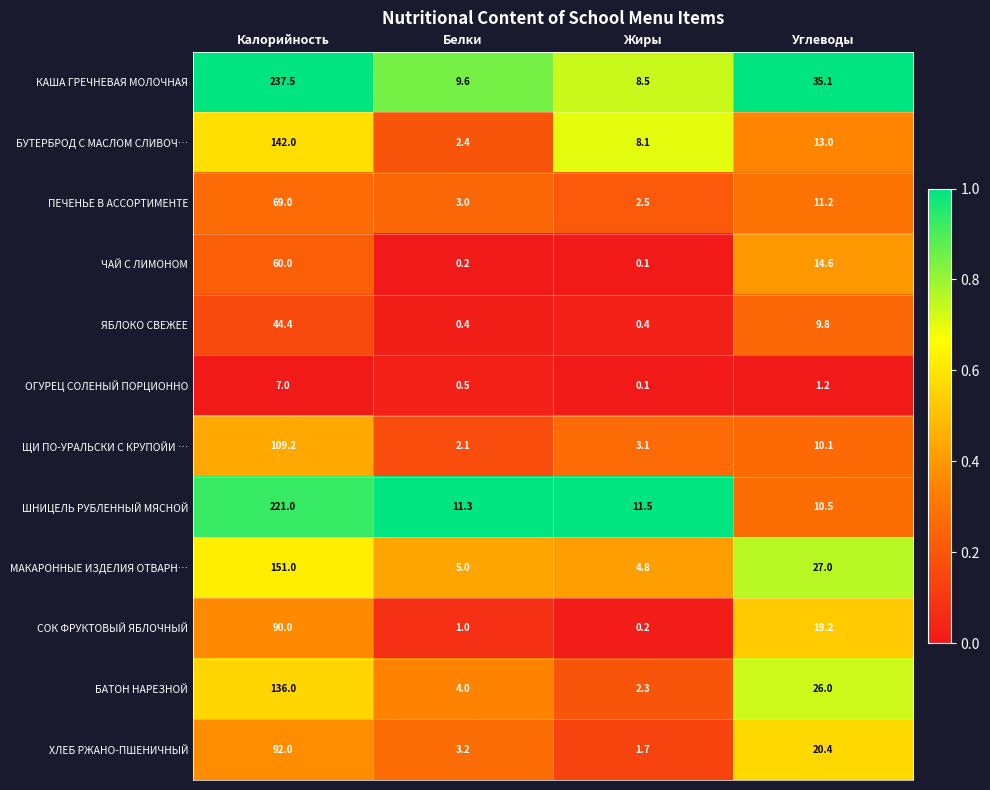

What is the sum of all БУТЕРБРОД С МАСЛОМ СЛИВОЧ… values?

165.5